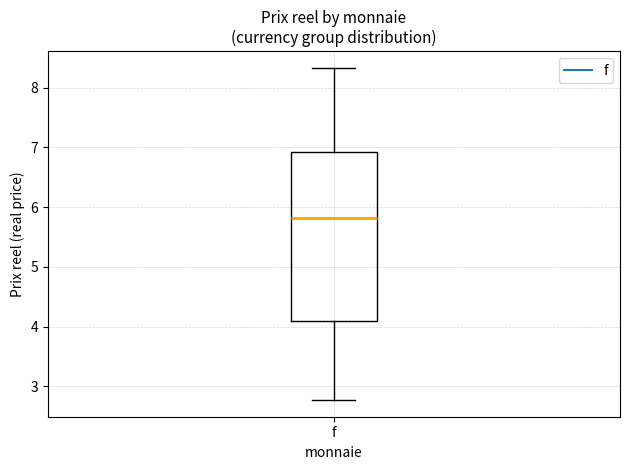

Transcribe this box plot: give where the median line is, the range the box spans, and where the two whiskers end, as read against the y-axis. The values are not printed on the chart, so give them approximately, as read against the axis.

median 5.8, box 4.1 to 6.9, whiskers 2.8 to 8.3